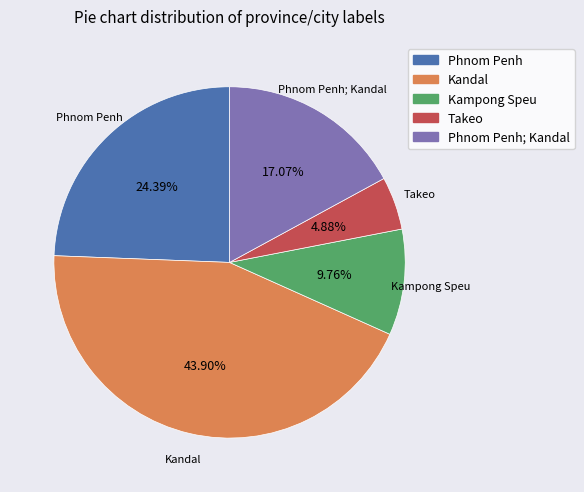

Is there a majority slice in this chart?

No